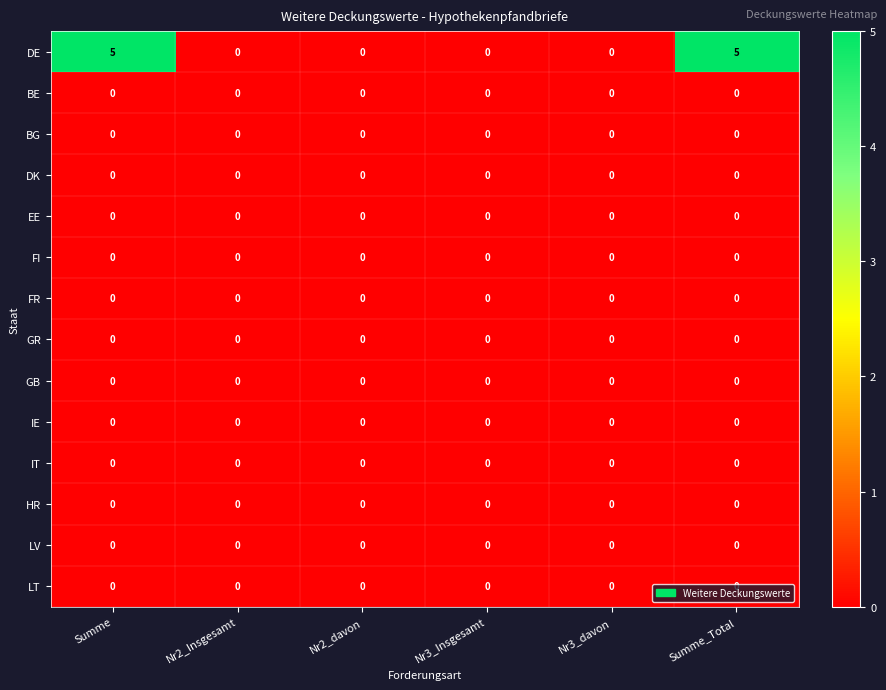

What is the maximum value shown in the chart?

5